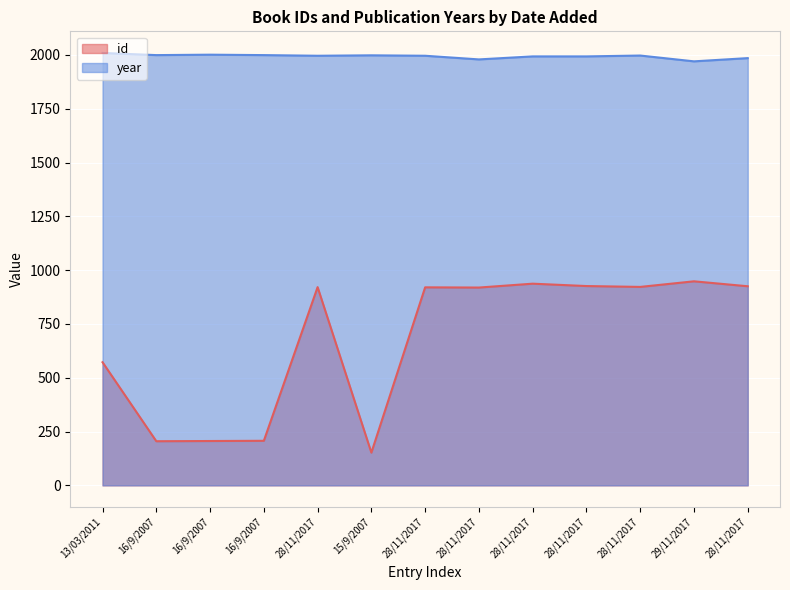

Which series has the largest range (max minus min)?

id